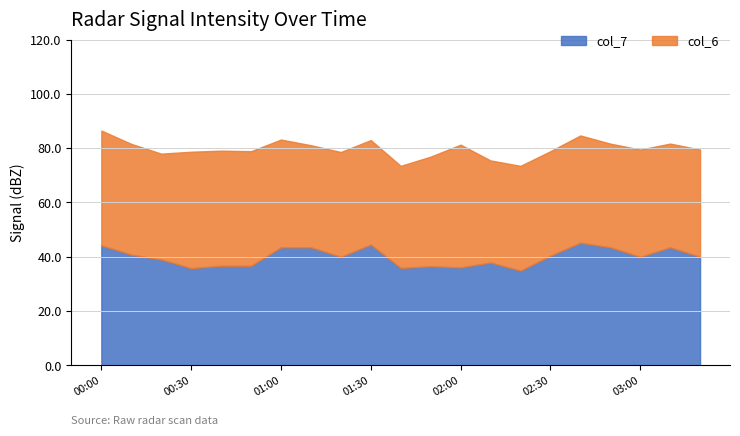

What is the maximum value for col_7?

45.2